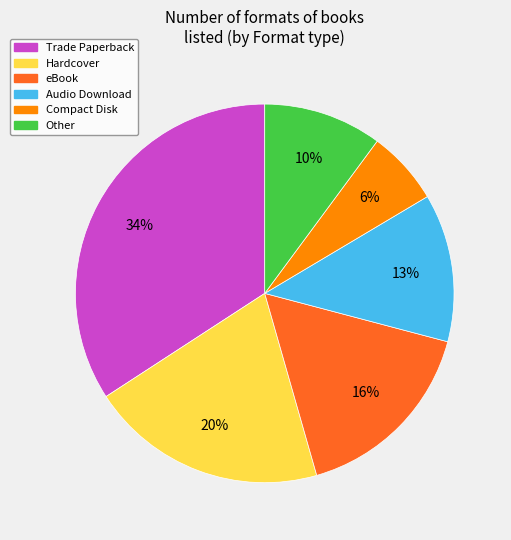

Which slice is the largest?

Trade Paperback